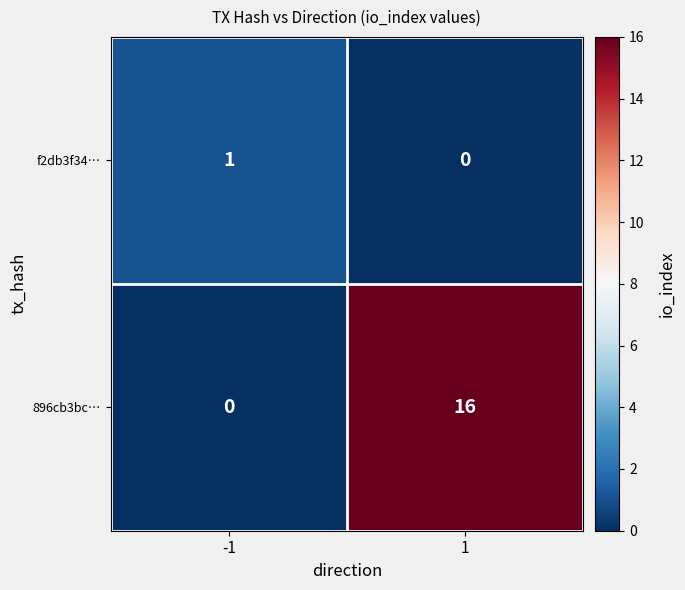

Rank the series by their maximum value, from lowest to highest.

f2db3f34…, 896cb3bc…